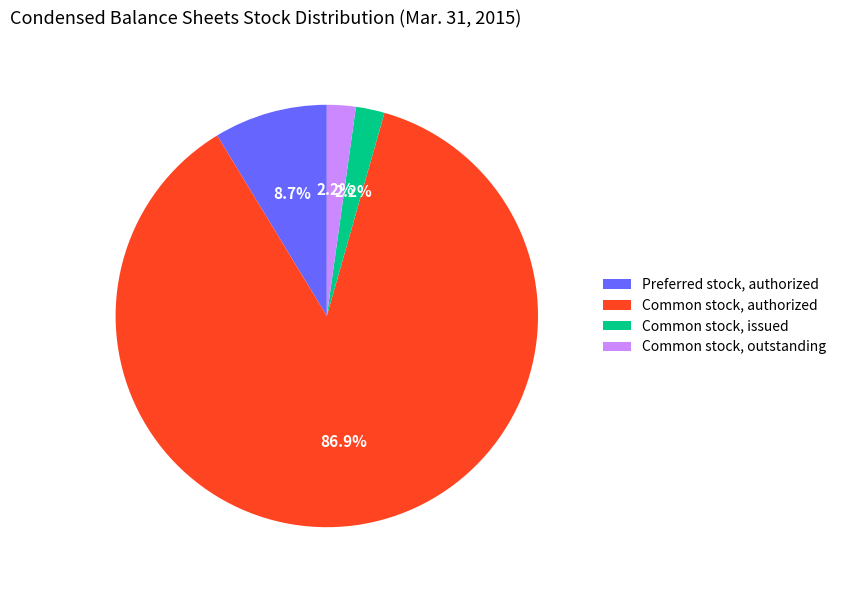

Which slice is the largest?

Common stock, authorized